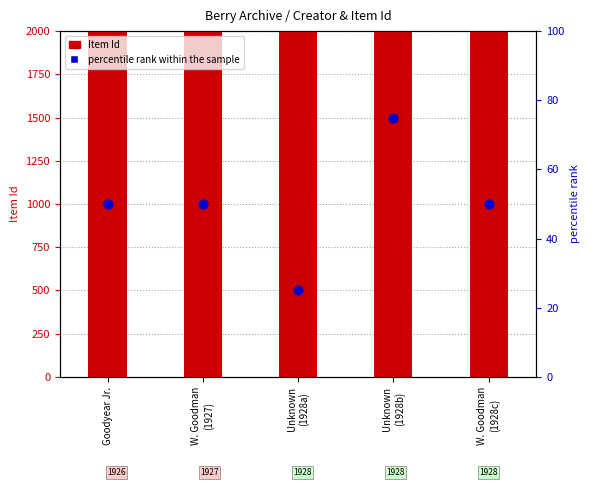

Is the value of percentile rank within the sample at Unknown
(1928a) greater than the value of Item Id (count) at Goodyear Jr.?

No